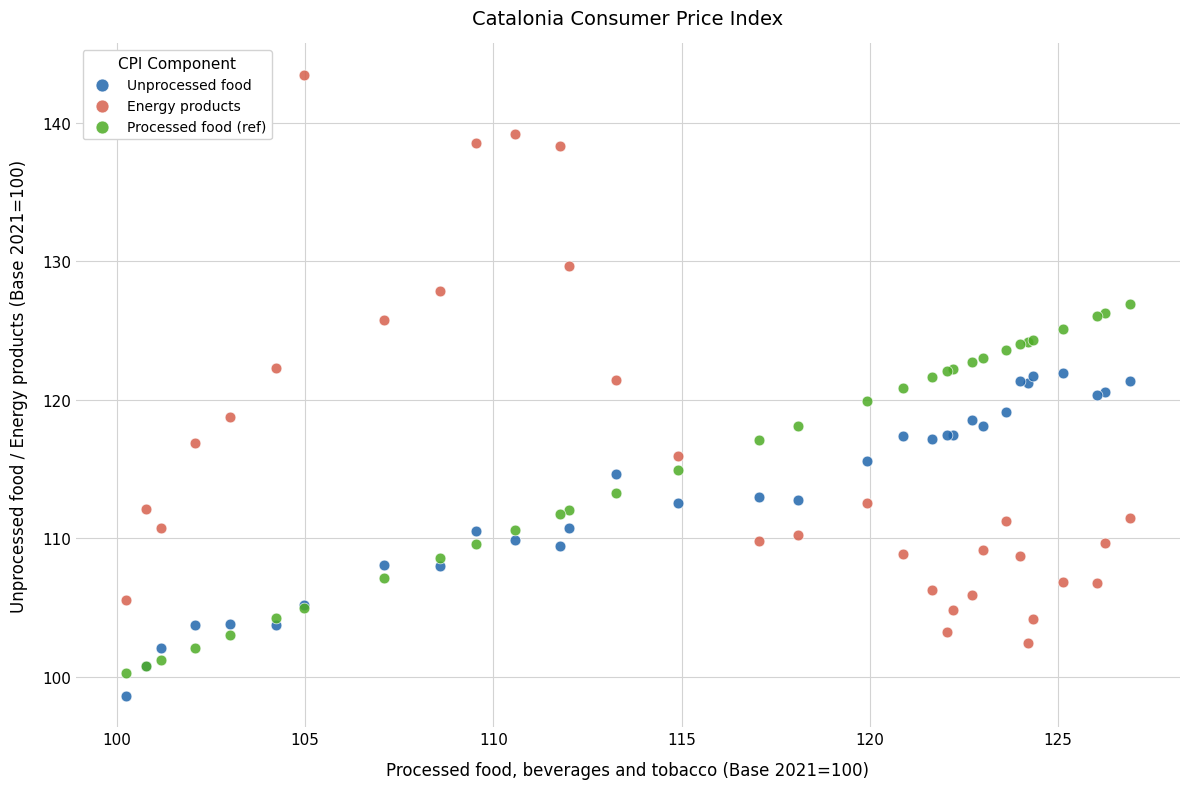

What are all the series names shown in the legend?

Unprocessed food, Energy products, Processed food (ref)